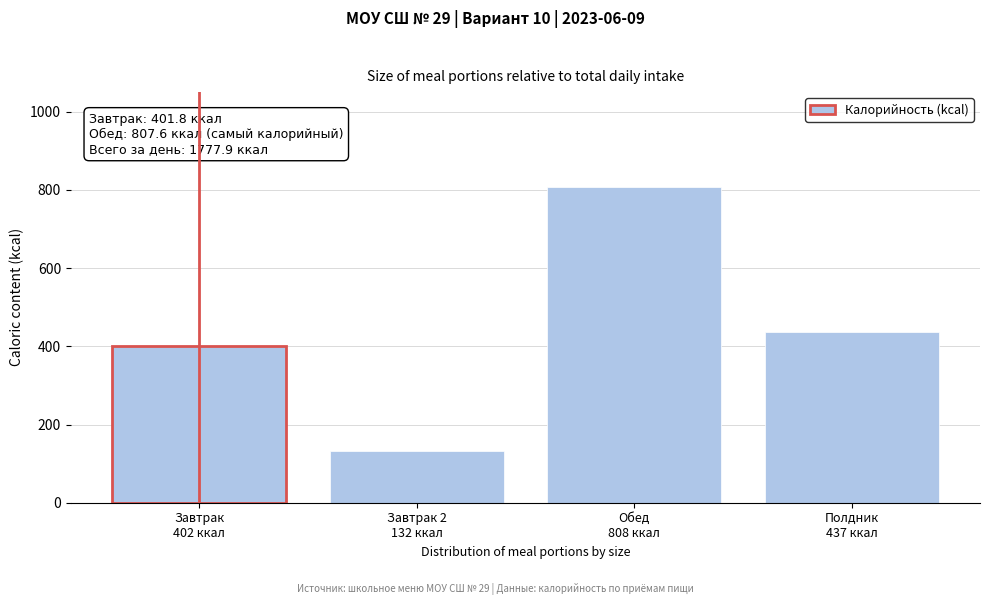

Reading left to right, transcribe all the data shown in this chart.

401.8	131.9	807.6	436.6